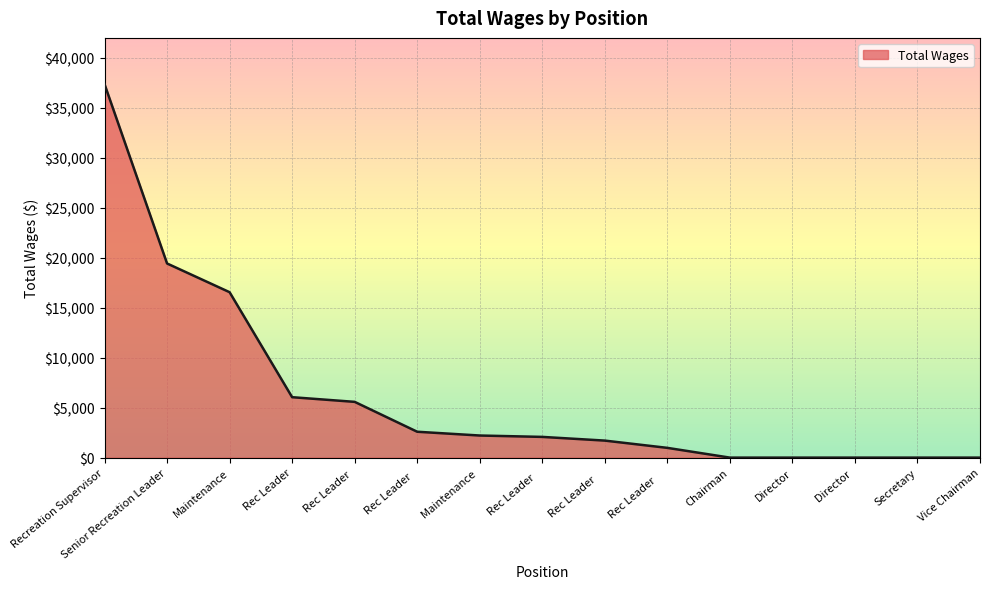

The chart shows a value of 0 at Director . True or false?

True